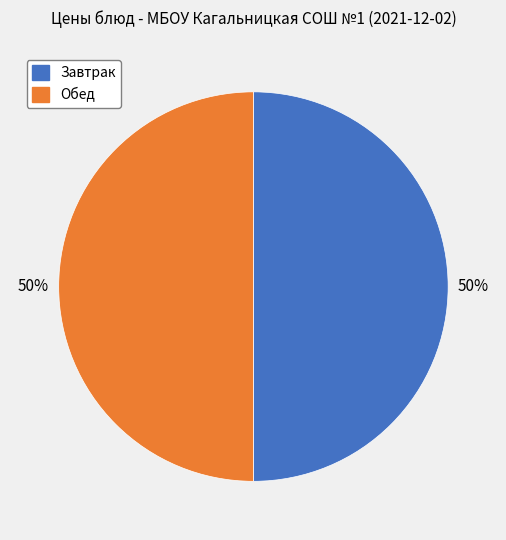

To the nearest percent, what is the average slice percentage?

50%